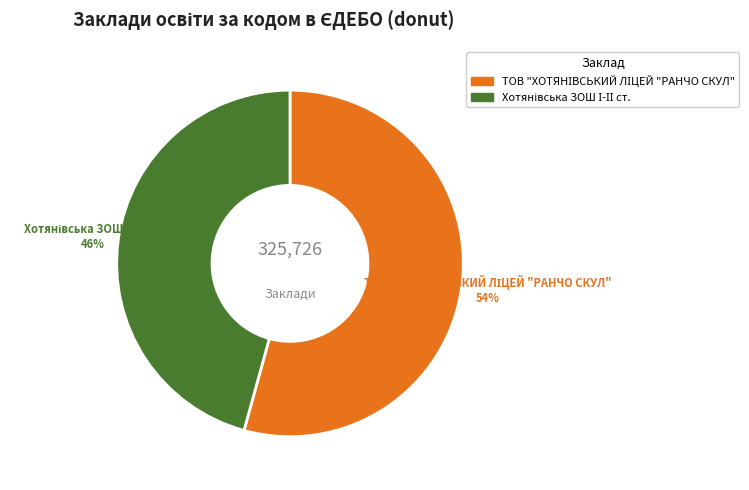

To the nearest percent, what is the average slice percentage?

50%